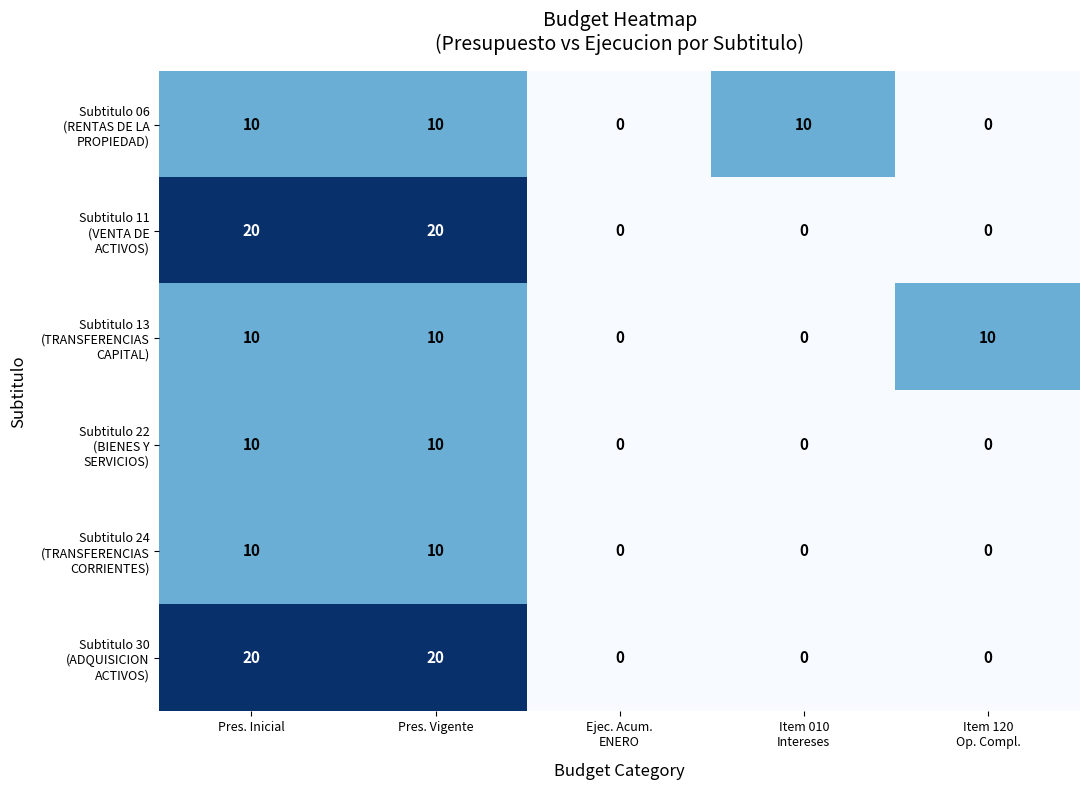

How many data points does each series have?

5